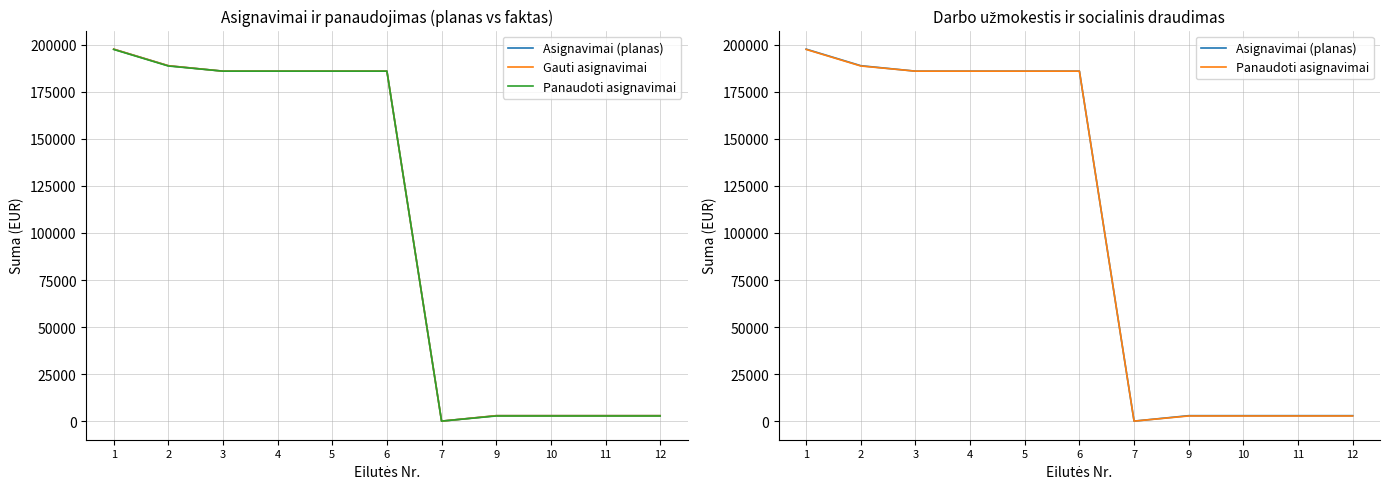

How many lines are shown in the chart?

3